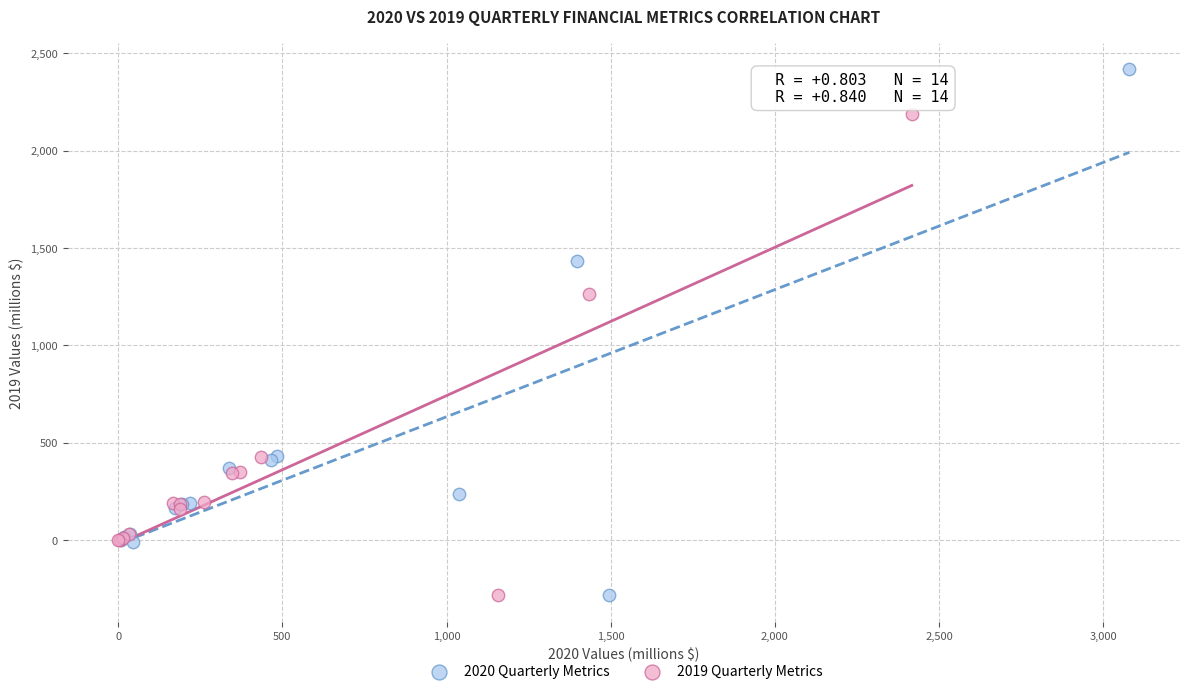

Which series contains the highest Y value?

2020 Quarterly Metrics